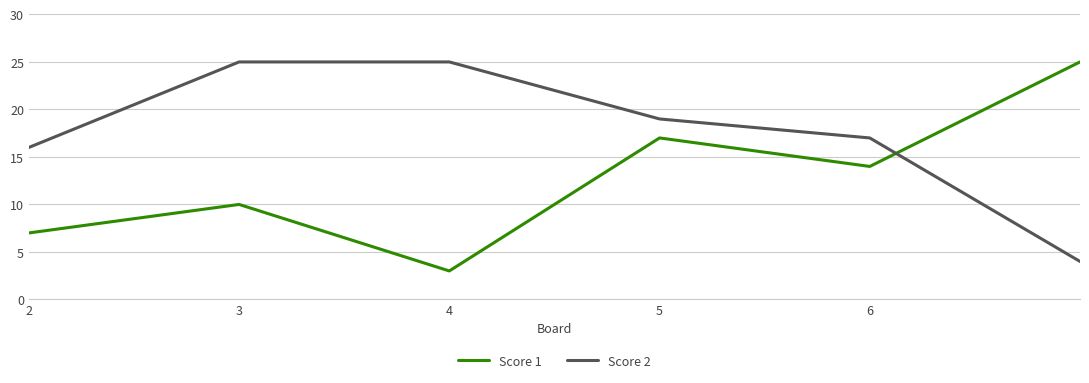

Which series has the largest total across all categories?

Score 2